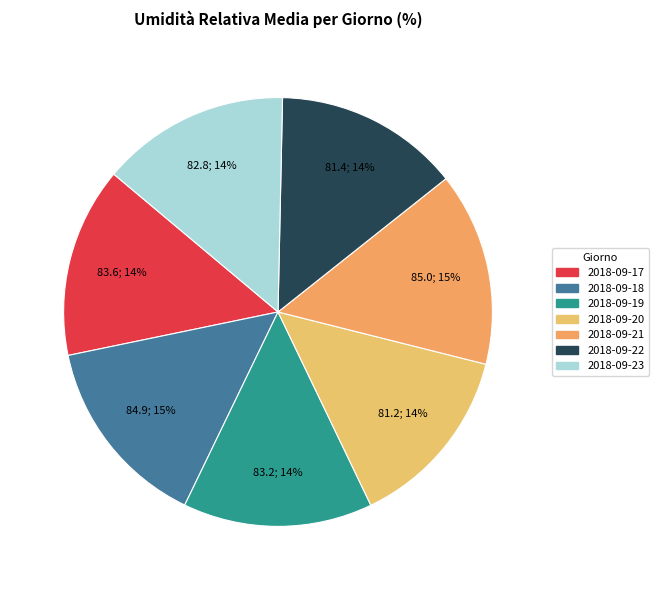

Which has a higher value, 2018-09-22 or 2018-09-21?

2018-09-21